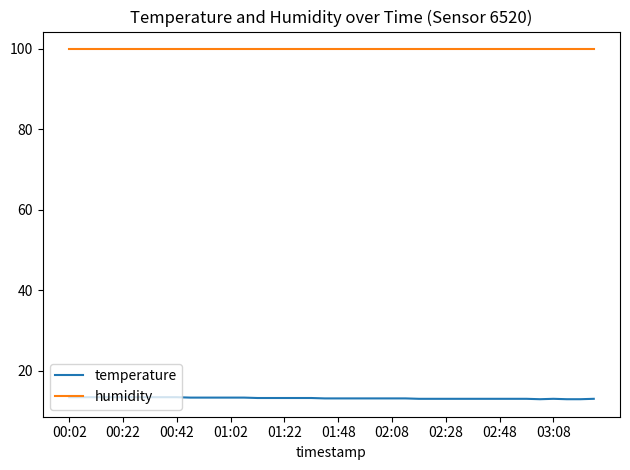

What is the smallest value displayed?

12.9